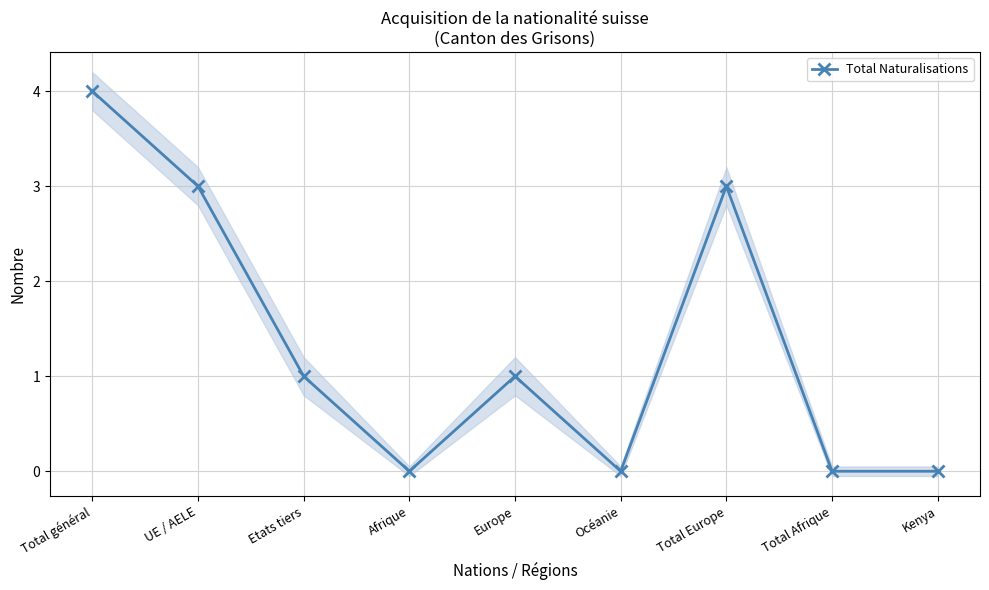

What is the change in value from Europe to Océanie?

-1